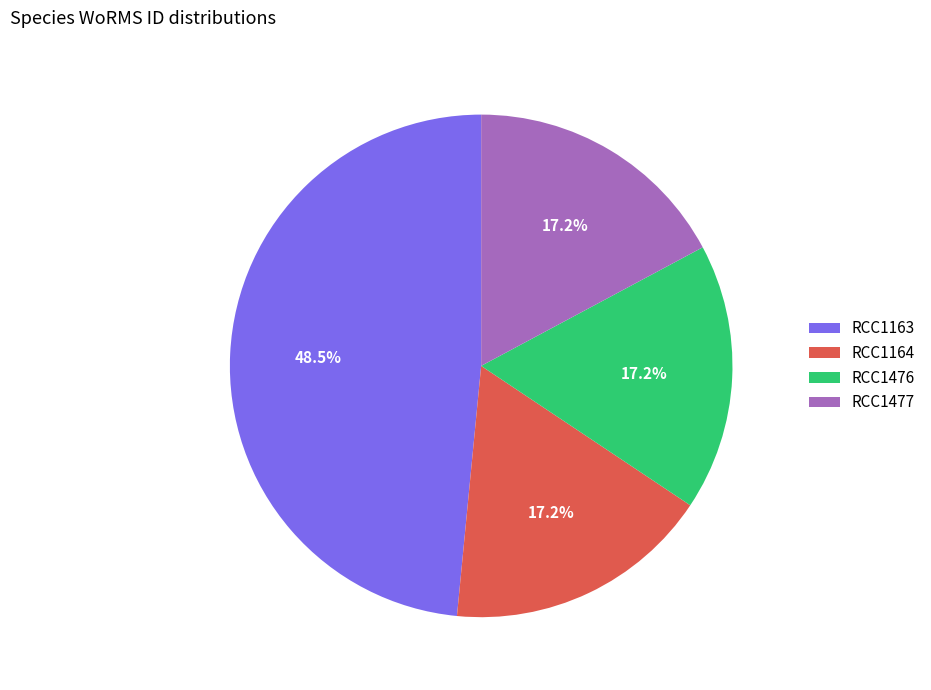

Combined, what portion of the pie is RCC1163 and RCC1477?

65.6%